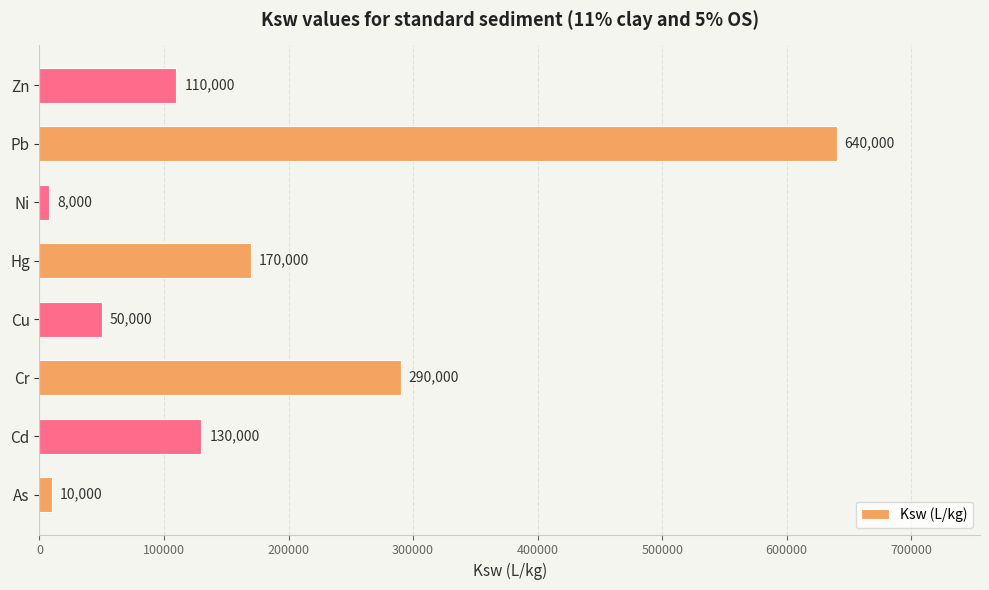

How many bars are there in total?

8